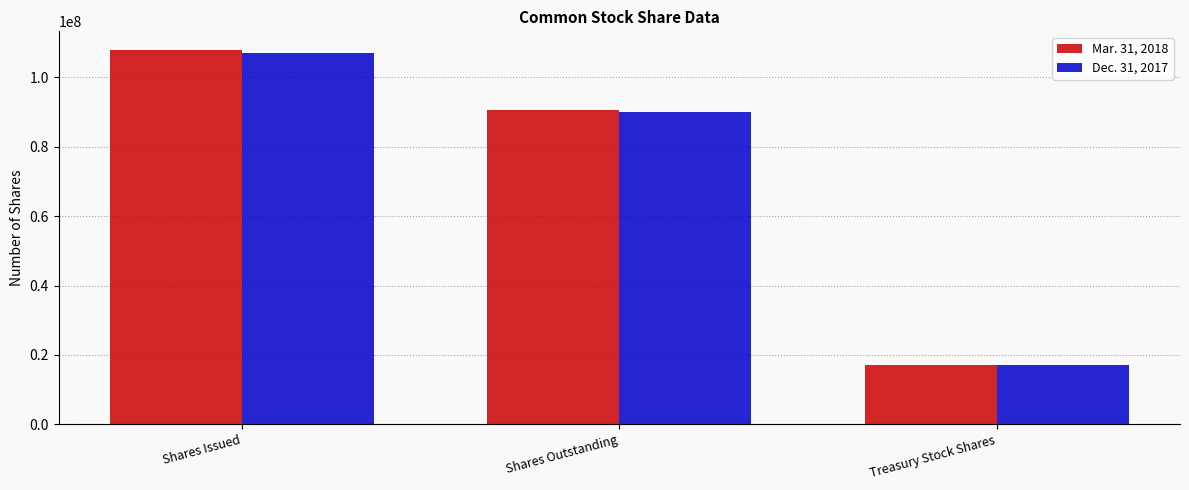

Does the chart contain any negative values?

No